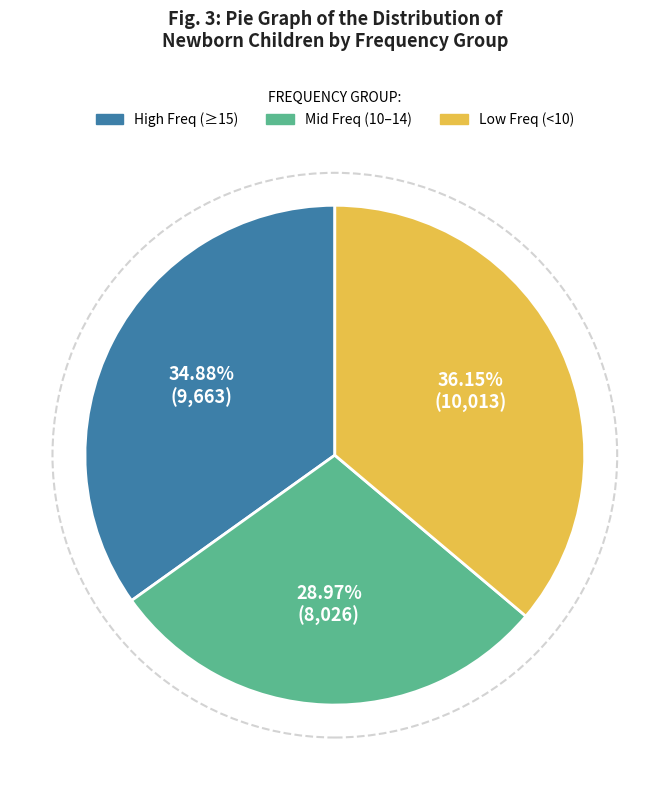

Approximately how many times larger is the value at Mid Freq (10–14) compared to Low Freq (<10)?

0.8